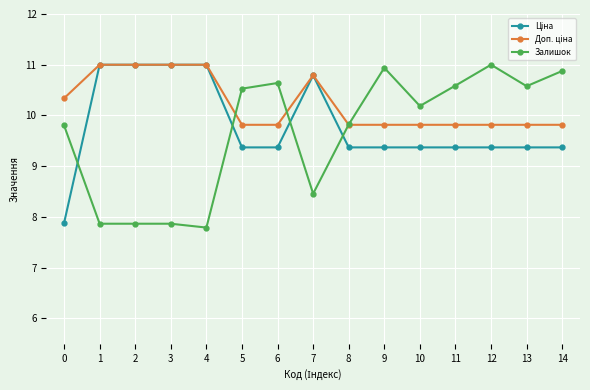

What is the smallest value displayed?

7.8